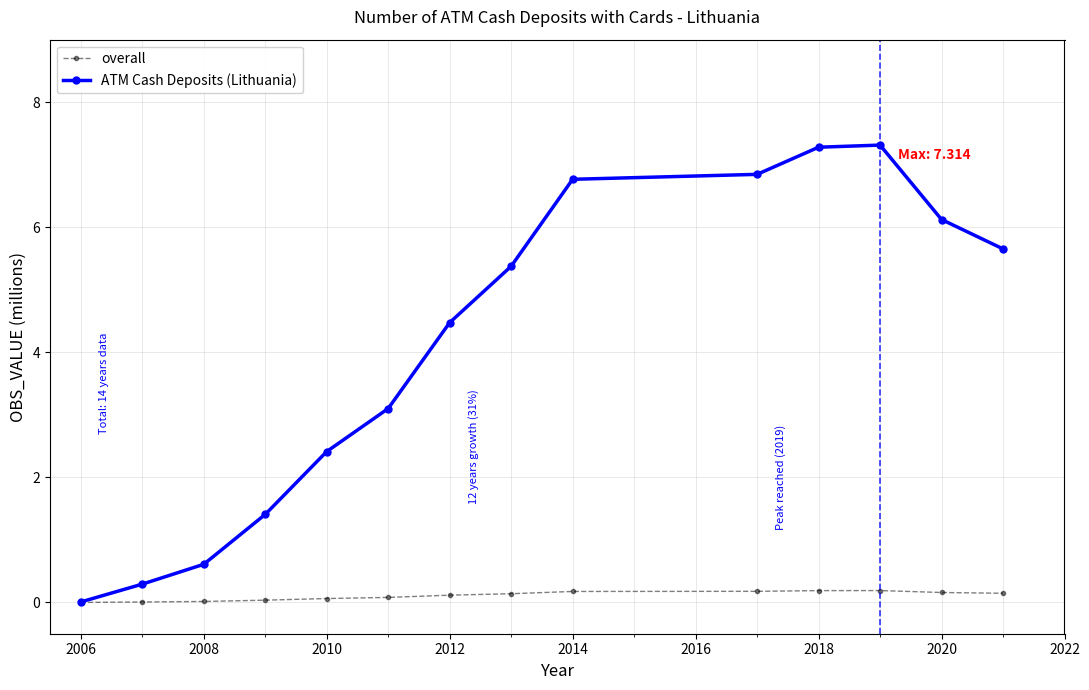

What is the greatest value displayed?

7.3